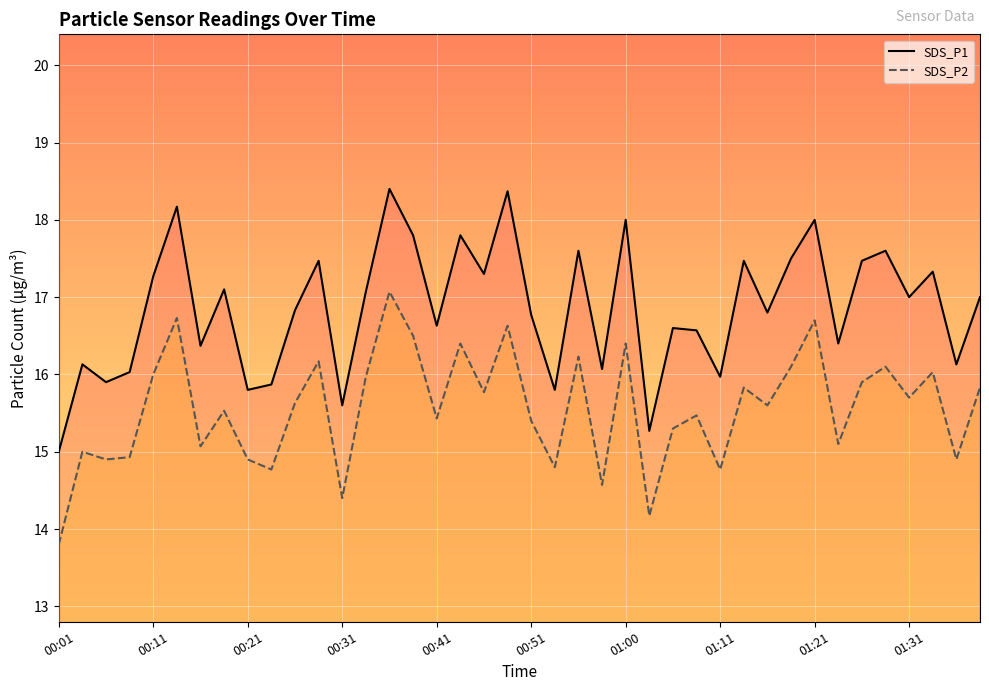

True or false: SDS_P2 line has more than 0 points higher than both neighbors.

True